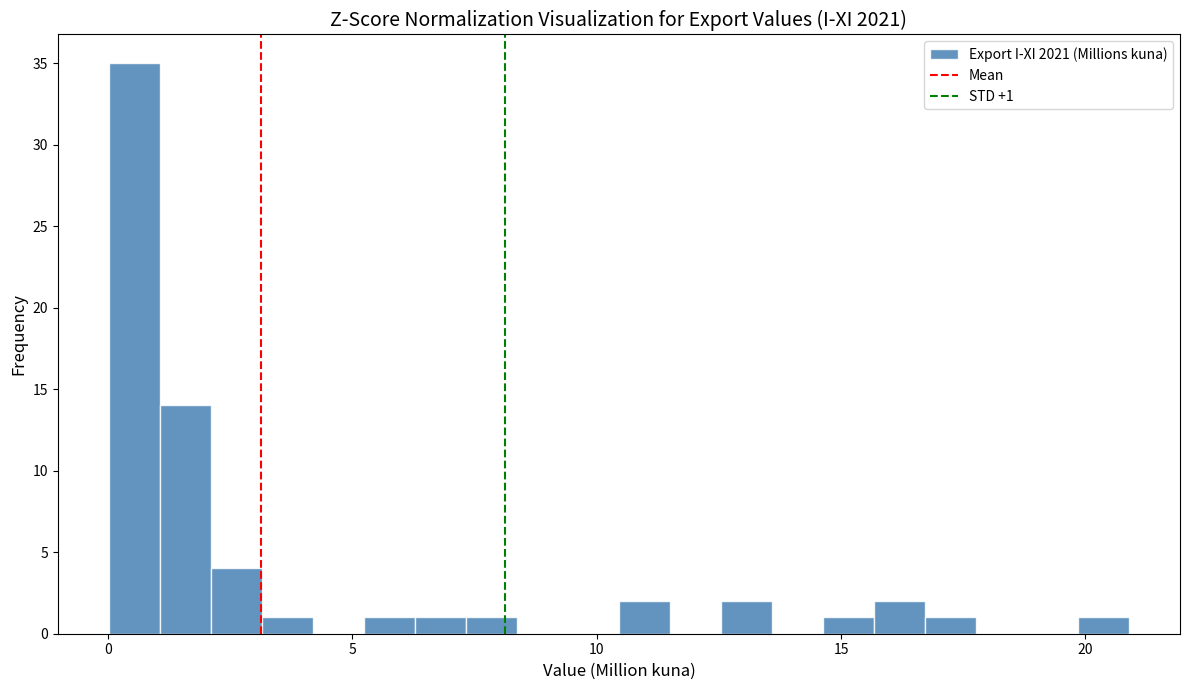

Read against the x-axis, roughly where is the centre of the tallest bar?

0.5